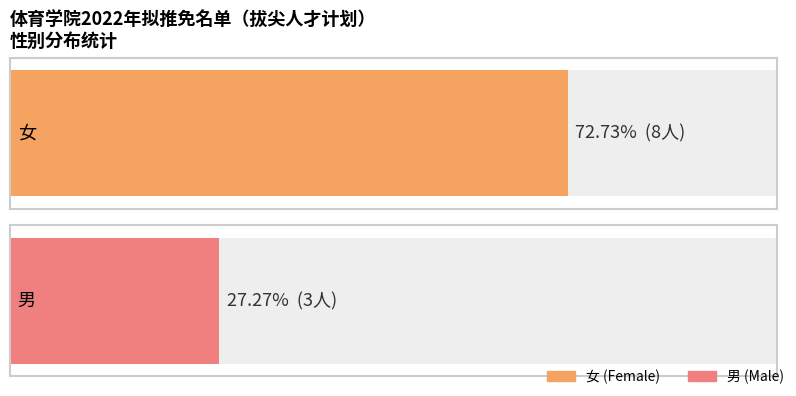

What is the average value?

6